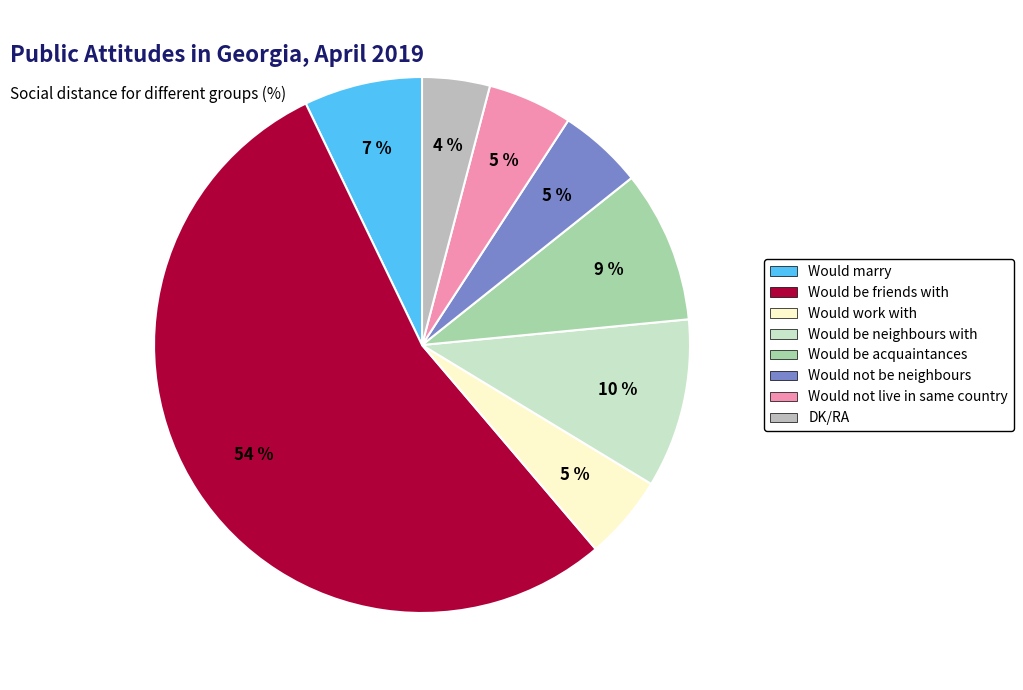

Between DK/RA and Would not live in same country, which is larger?

Would not live in same country